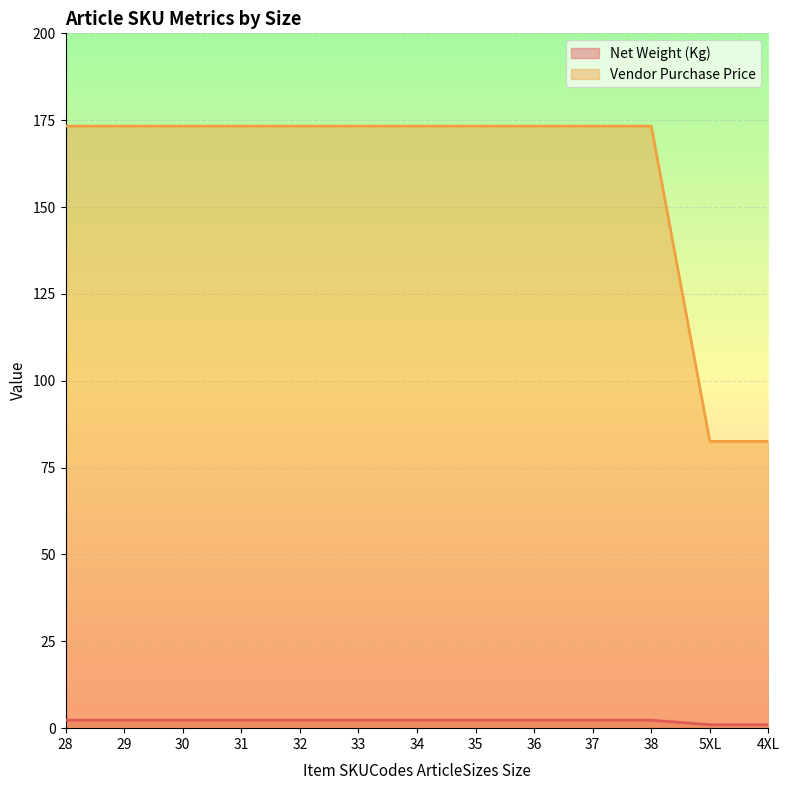

The Vendor Purchase Price series shows 54.6 at 37. True or false?

False